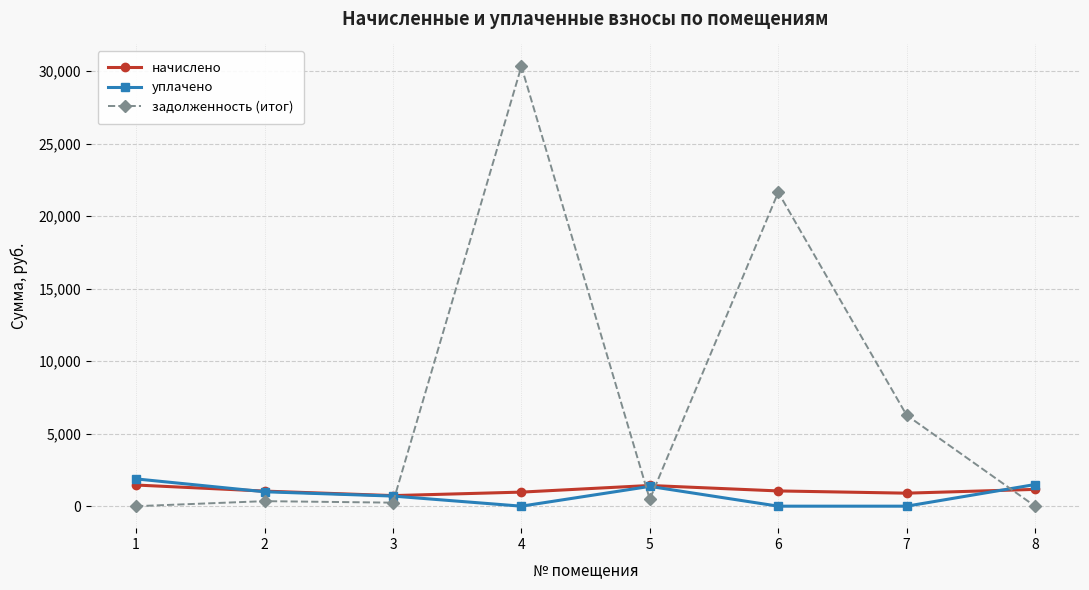

At which category is the sum across all series the highest?

4